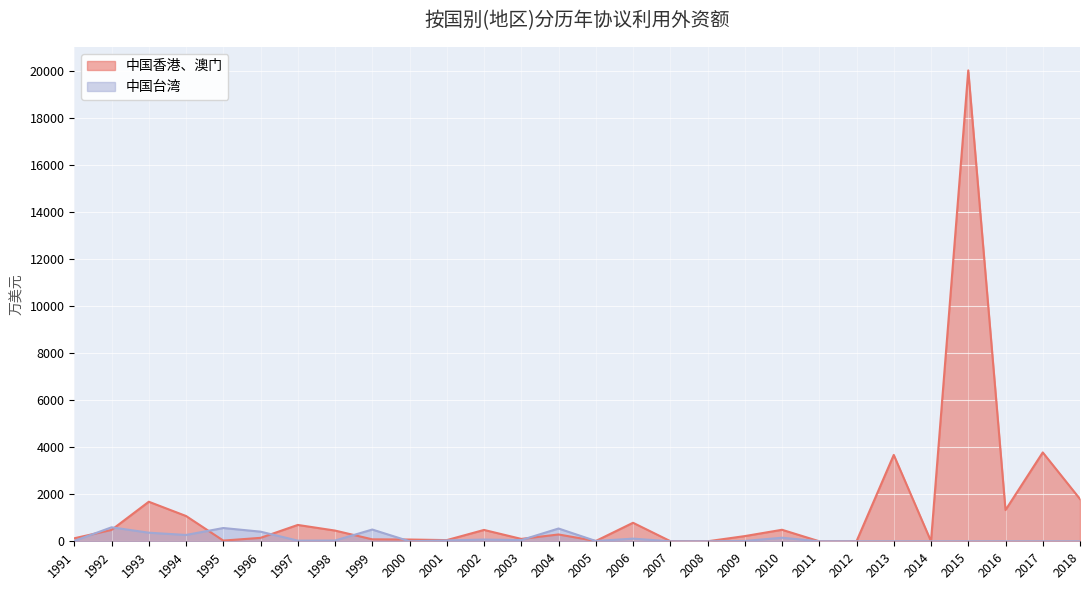

What is the value of the 中国香港、澳门 point at the 9th from the left?

83.4